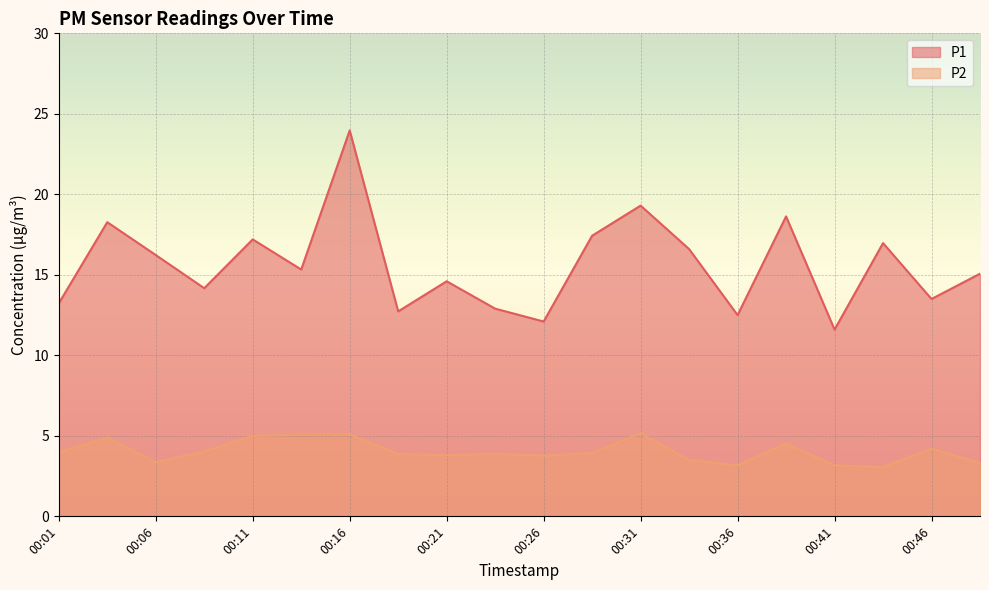

Which has a higher value, 00:43 or 00:18?

00:43